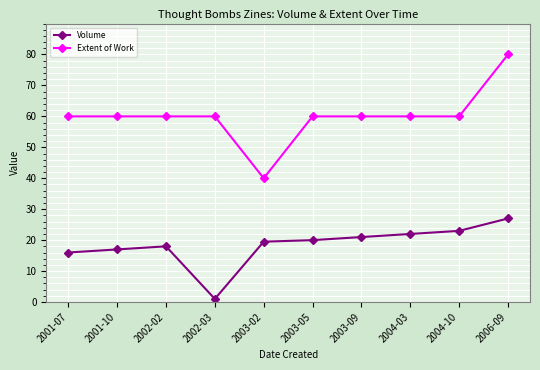

What is the label of the 3rd point from the left?

2002-02